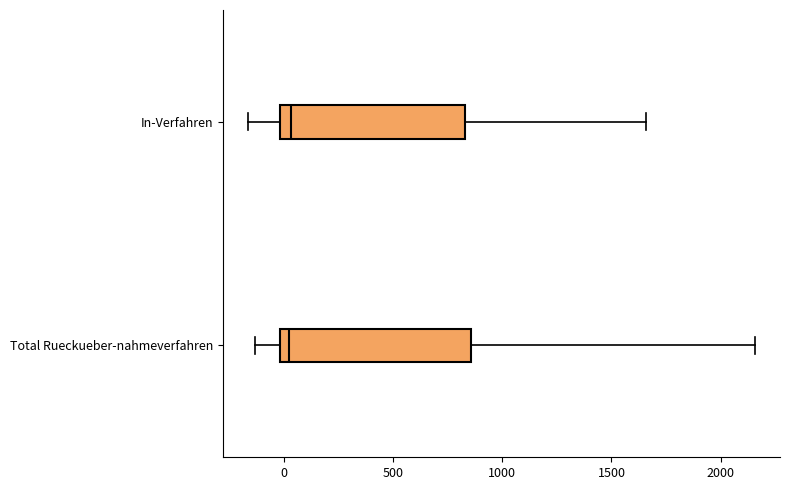

Reading bottom to top, read every box against the x-axis: the position of its median line, the range the box covers, and the ends of its whiskers. The values are not printed on the chart, so give them approximately, as read against the axis.

Total Rueckueber-nahmeverfahren: median 0 (just right of the box's left edge), box 0 to 850, whiskers -150 to 2150
In-Verfahren: median 50, box 0 to 850, whiskers -150 to 1650